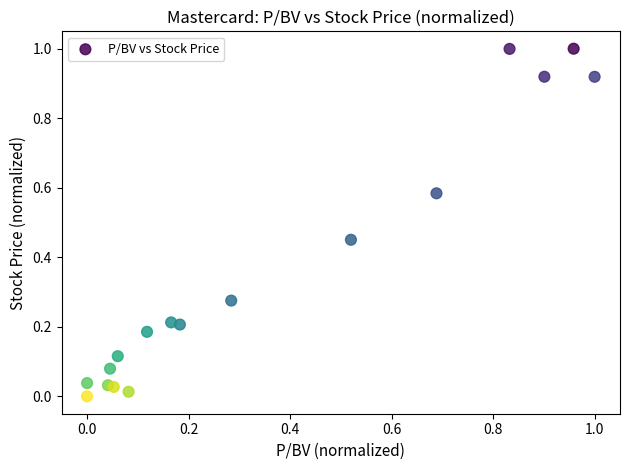

What is the range of Y values (max minus min)?

1.0